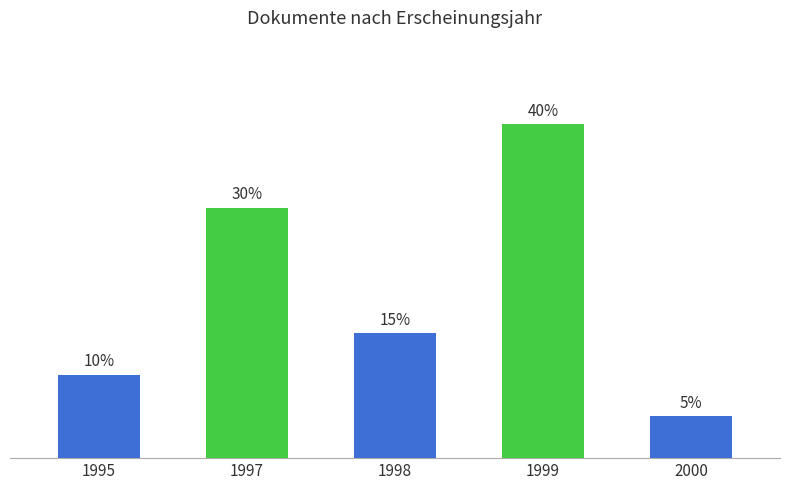

Rank the categories by value from highest to lowest.

1999, 1997, 1998, 1995, 2000